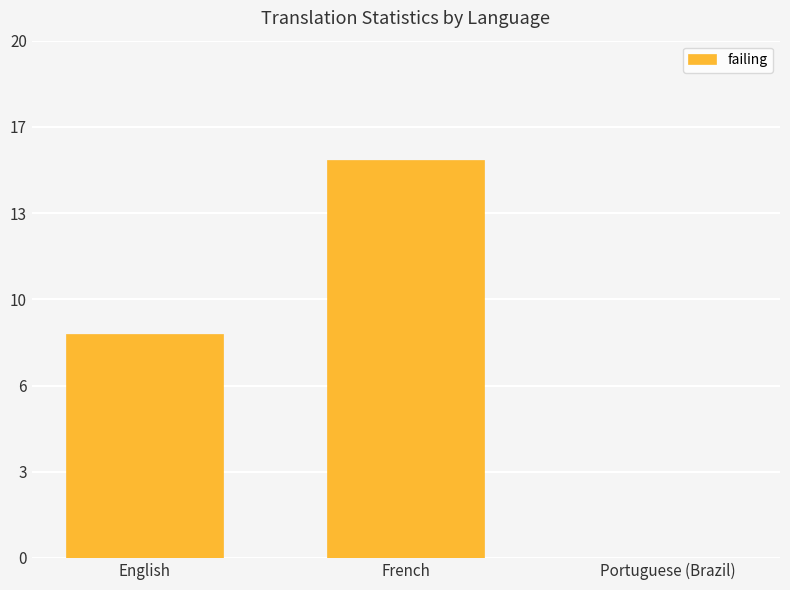

What is the label of the 1st bar from the right?

Portuguese (Brazil)